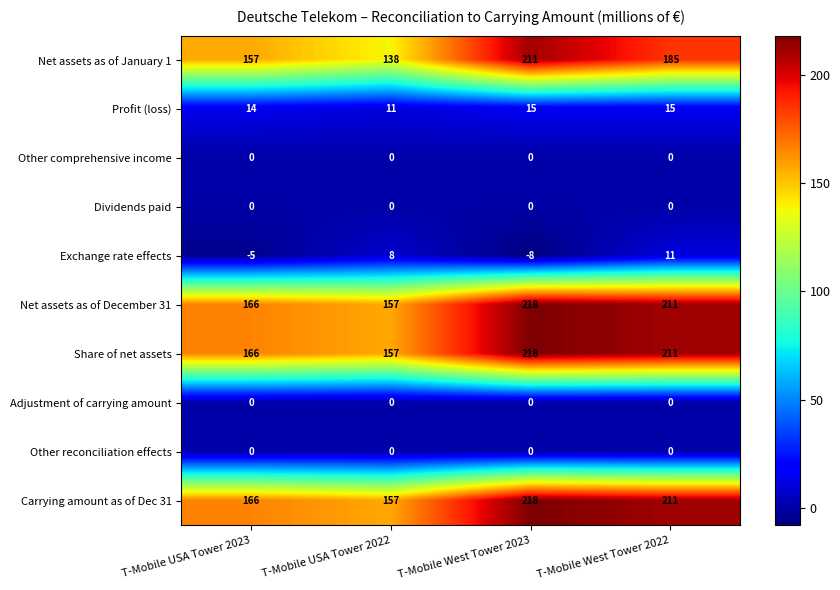

List the labels in order of Net assets as of December 31 value, largest first.

T-Mobile West Tower 2023, T-Mobile West Tower 2022, T-Mobile USA Tower 2023, T-Mobile USA Tower 2022